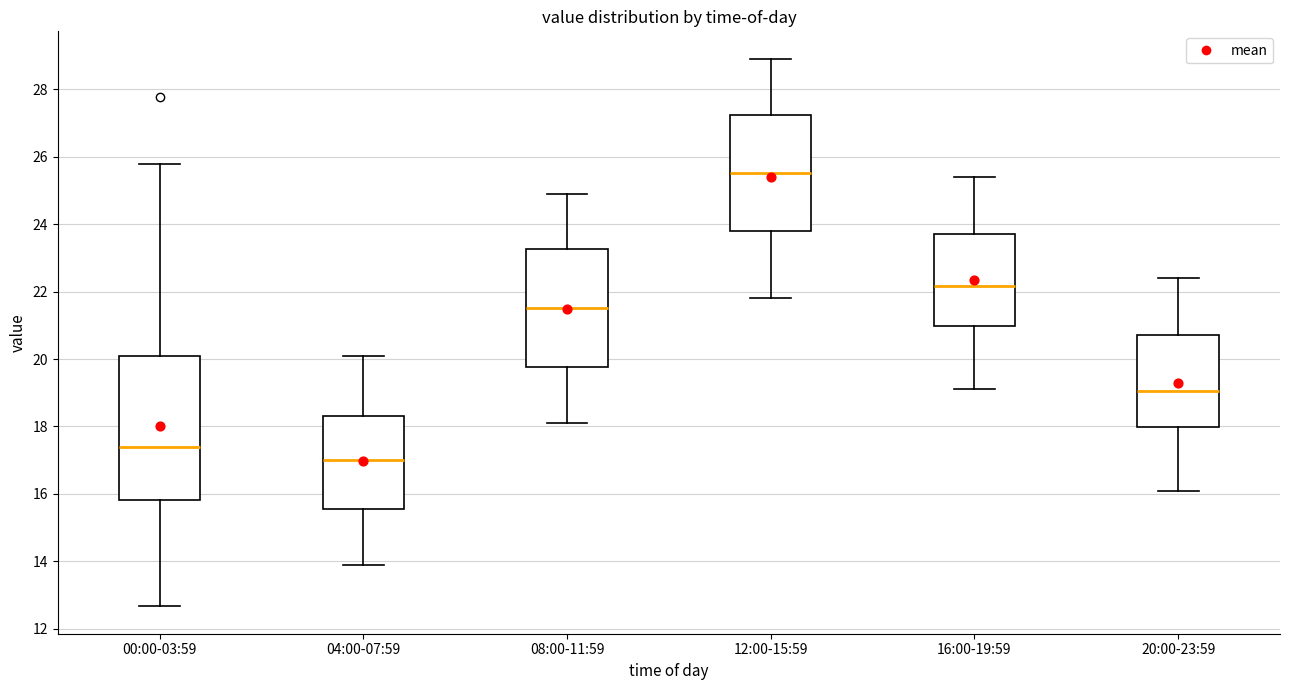

Where does the lower whisker of the box for 16:00-19:59 end on the y-axis? The values are not printed on the chart, so give them approximately, as read against the axis.

19.2